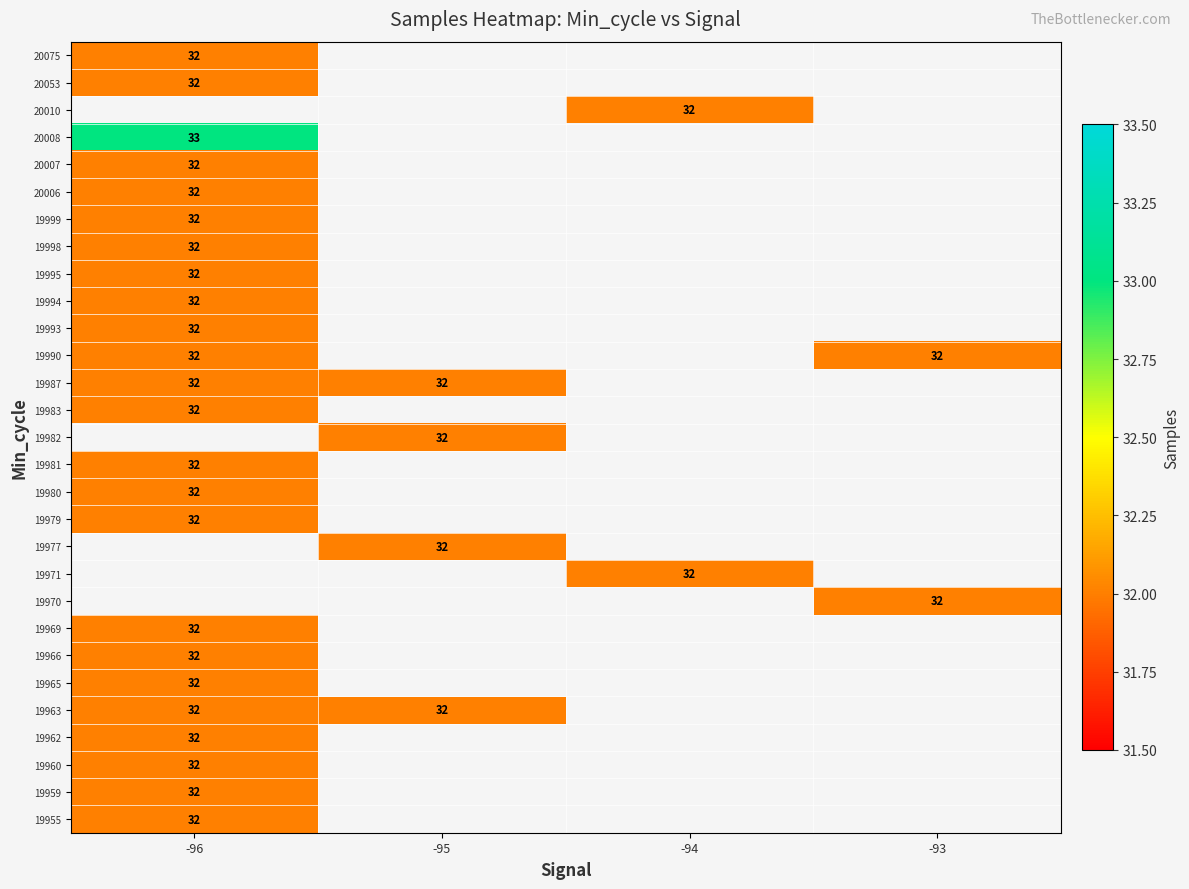

The value of 19980 at -96 is 32. True or false?

True